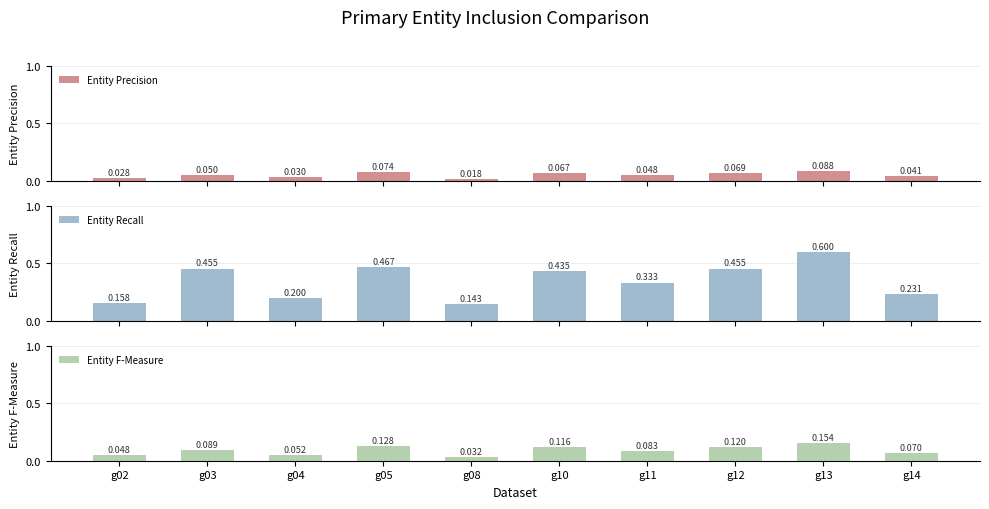

At how many categories does at least one series exceed 0?

10